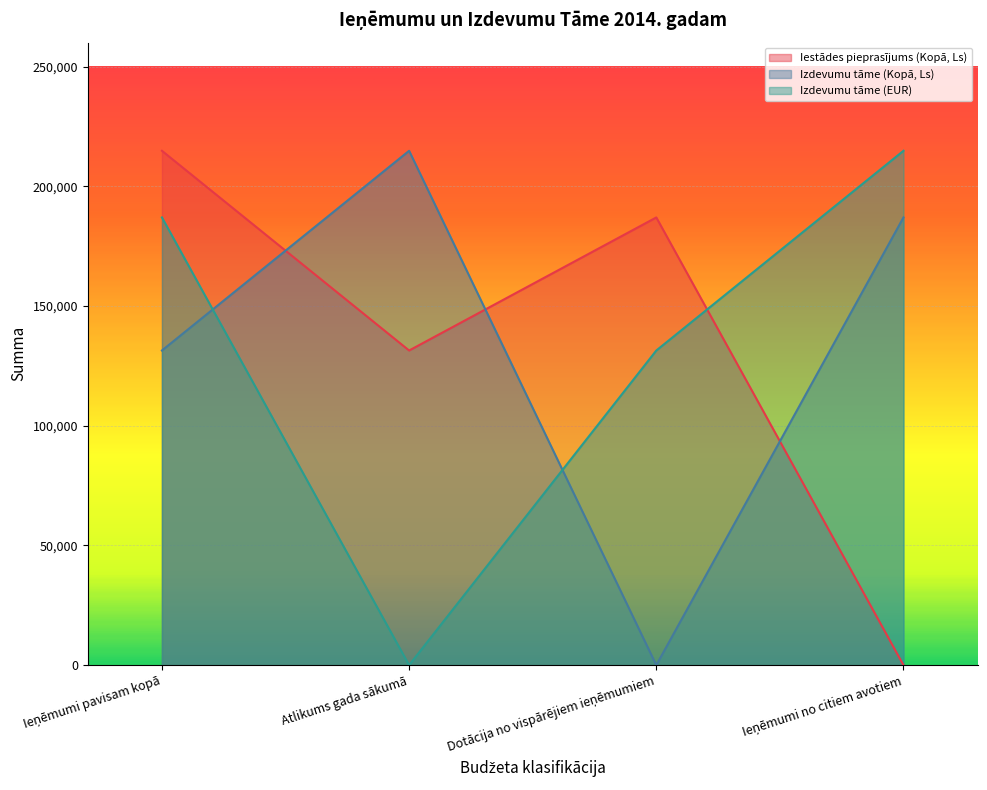

True or false: Iestādes pieprasījums (Kopā, Ls) and Izdevumu tāme (EUR) cross at least once.

True